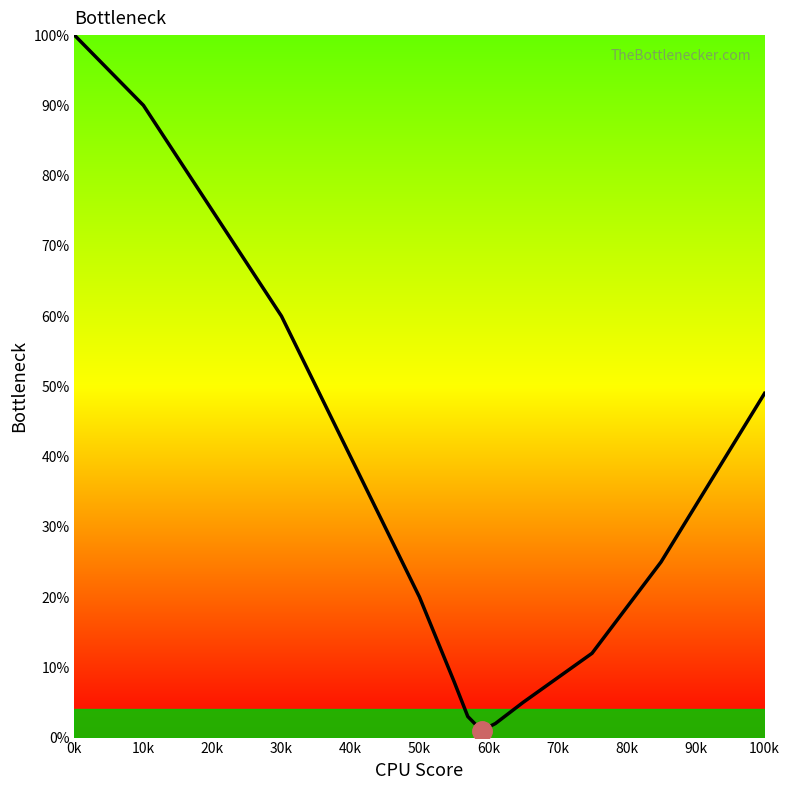

What is the difference between the maximum and minimum values?

99